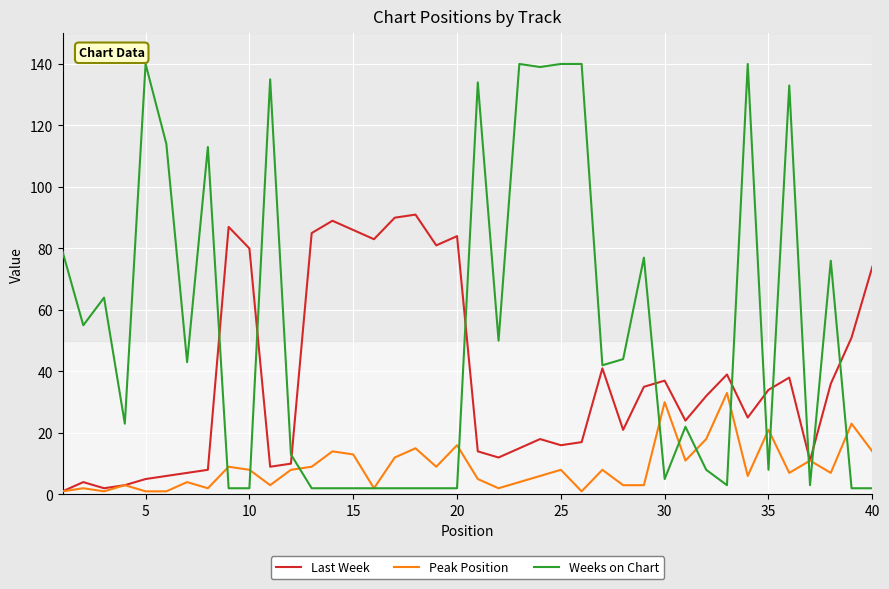

Which series has the largest range (max minus min)?

Weeks on Chart